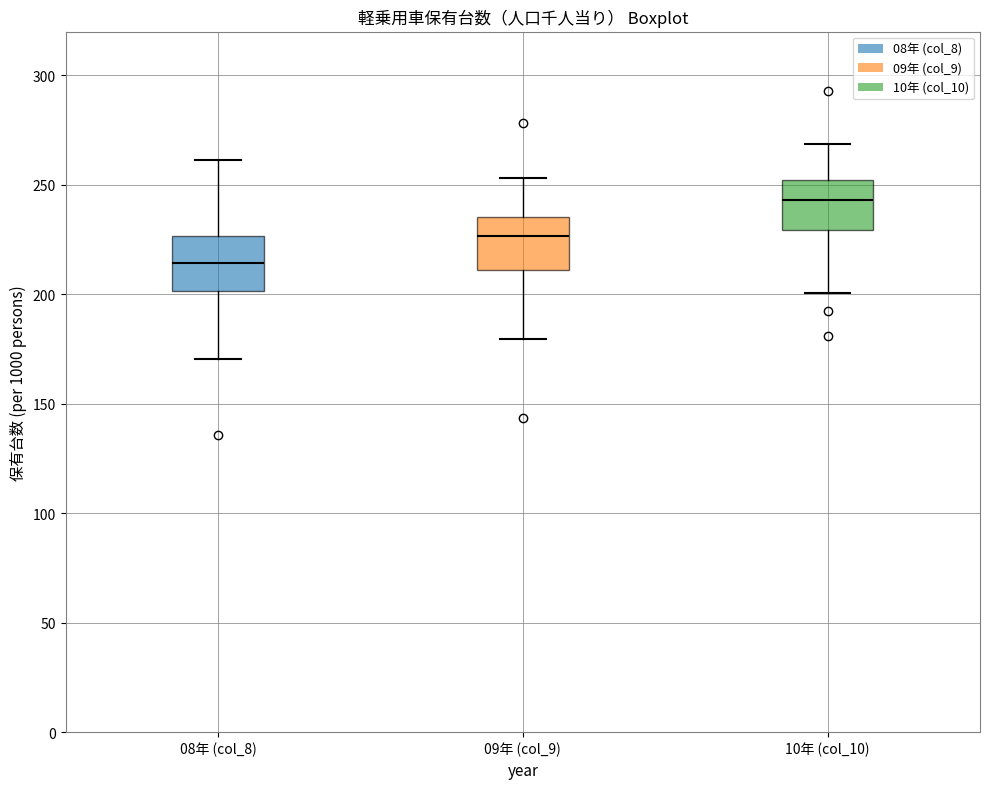

Reading left to right, read every box against the y-axis: the position of its median line, the range the box covers, and the ends of its whiskers. The values are not printed on the chart, so give them approximately, as read against the axis.

08年 (col_8): median 215, box 200 to 225, whiskers 170 to 260
09年 (col_9): median 225, box 210 to 235, whiskers 180 to 255
10年 (col_10): median 245, box 230 to 250, whiskers 200 to 270